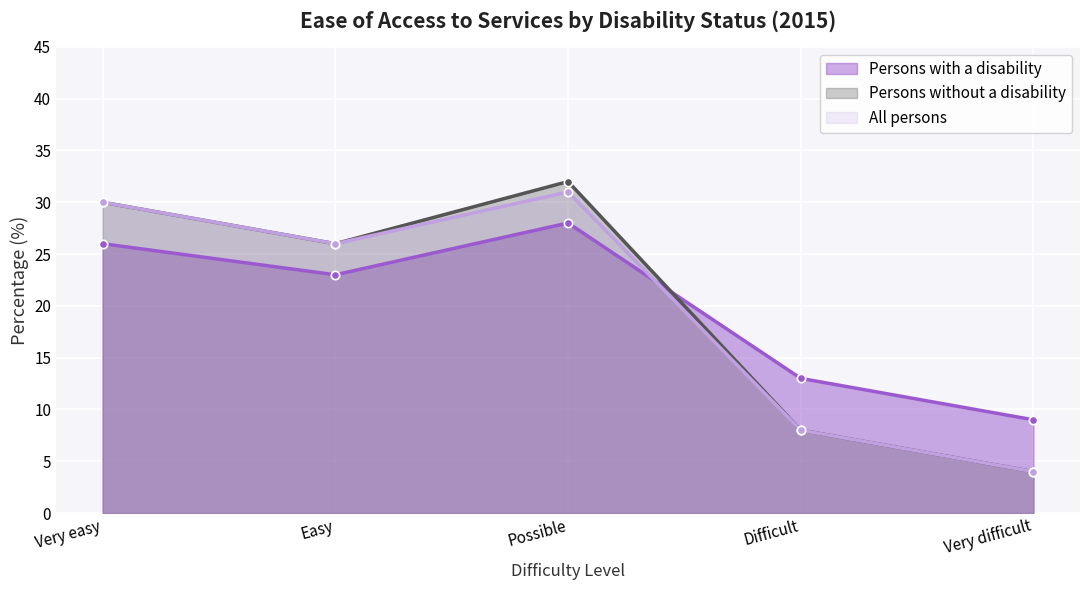

Which series changed the most between Difficult and Very difficult?

Persons with a disability